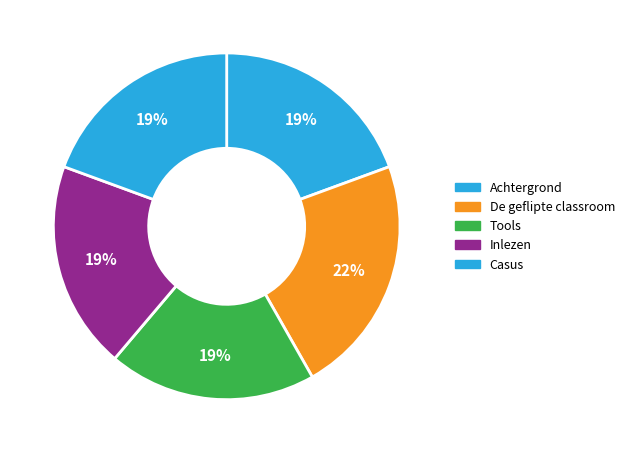

How many slices are in this pie chart?

5